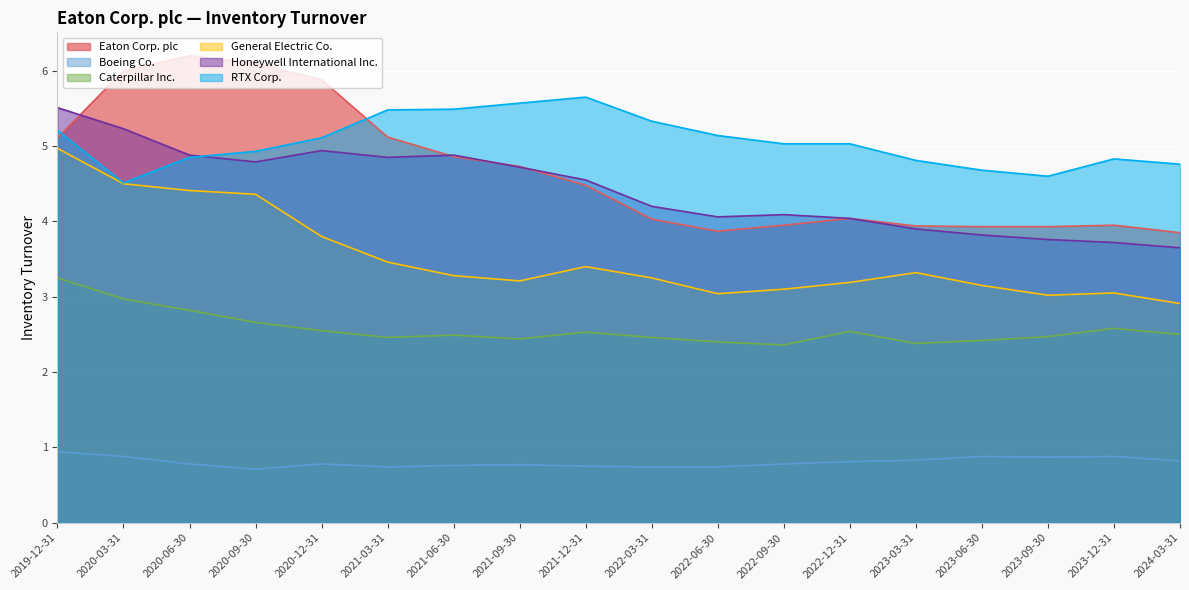

Which series has the largest total across all categories?

RTX Corp.